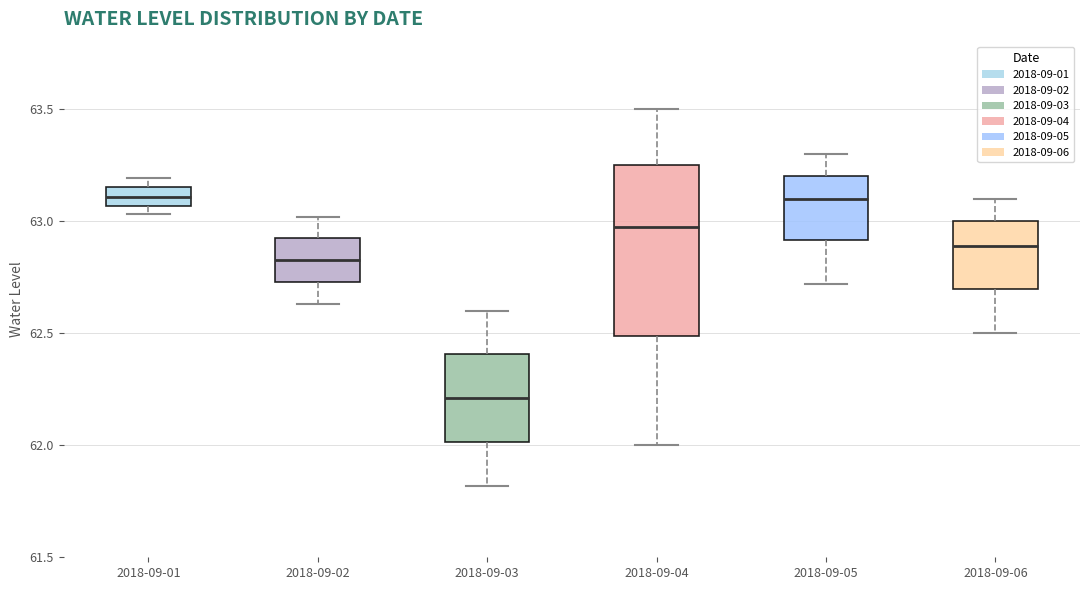

Where does the median line of the box for 2018-09-03 sit on the y-axis? The values are not printed on the chart, so give them approximately, as read against the axis.

62.20